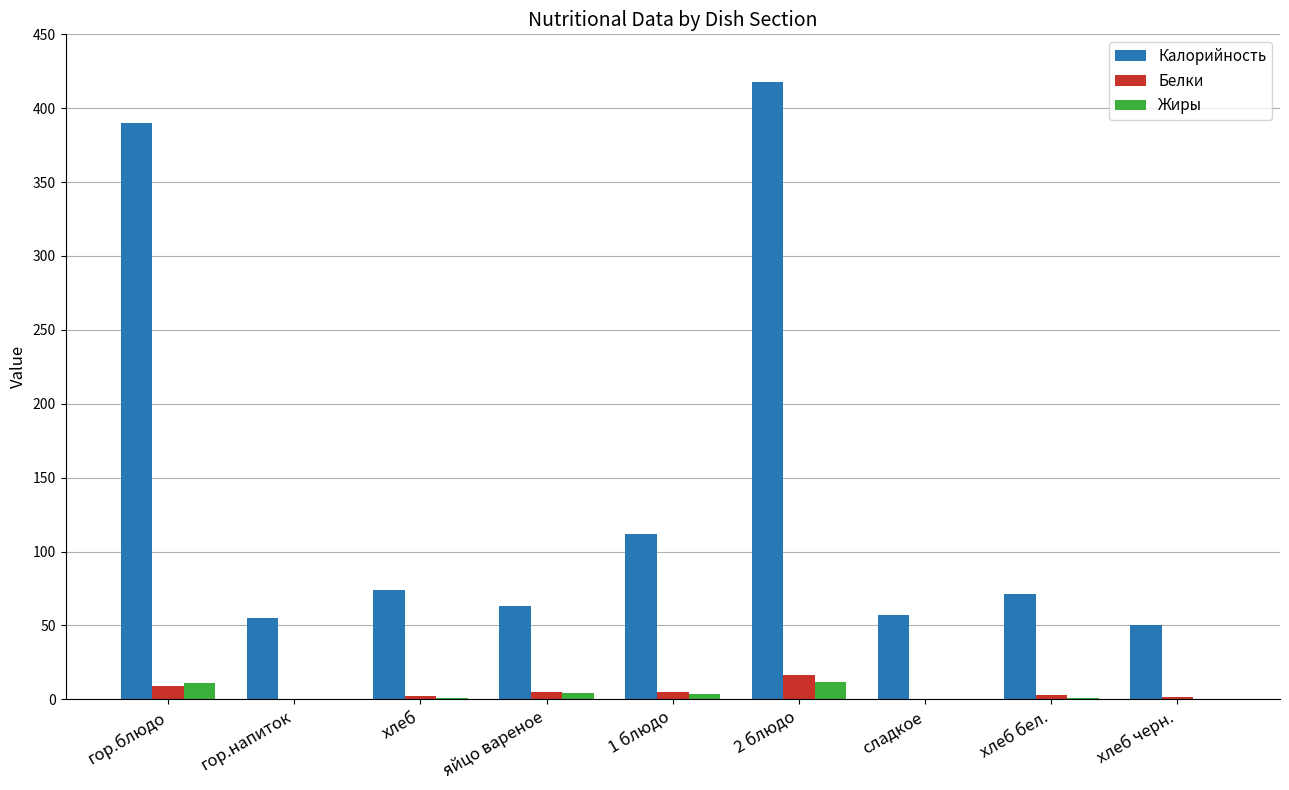

What is the highest value of the Калорийность series?

418.0